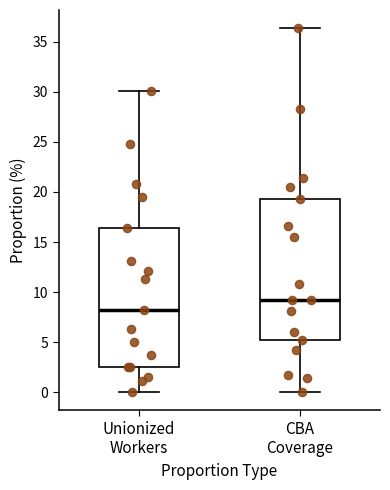

Which box's median line is the lowest?

Unionized Workers